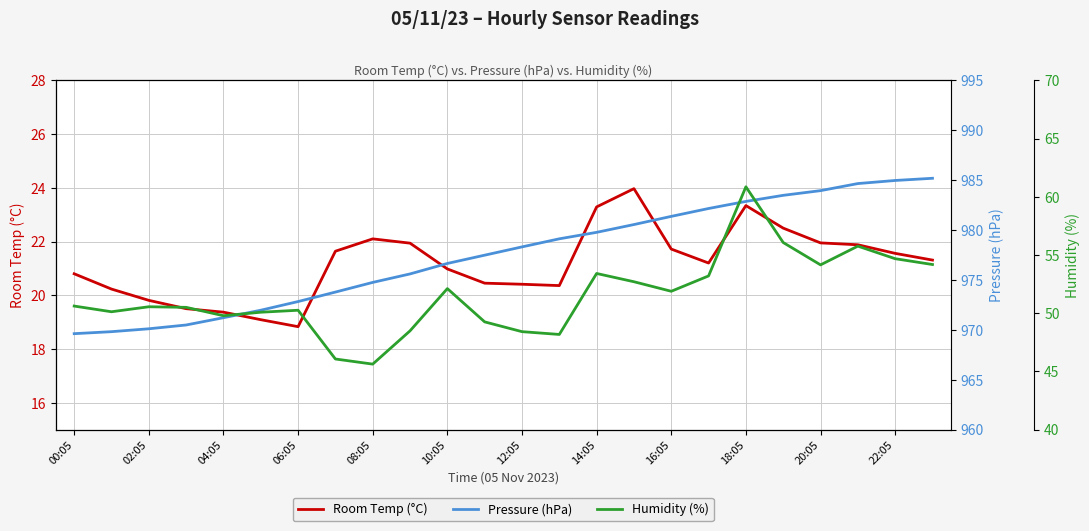

What is the highest value of the Room Temp (°C) series?

24.0